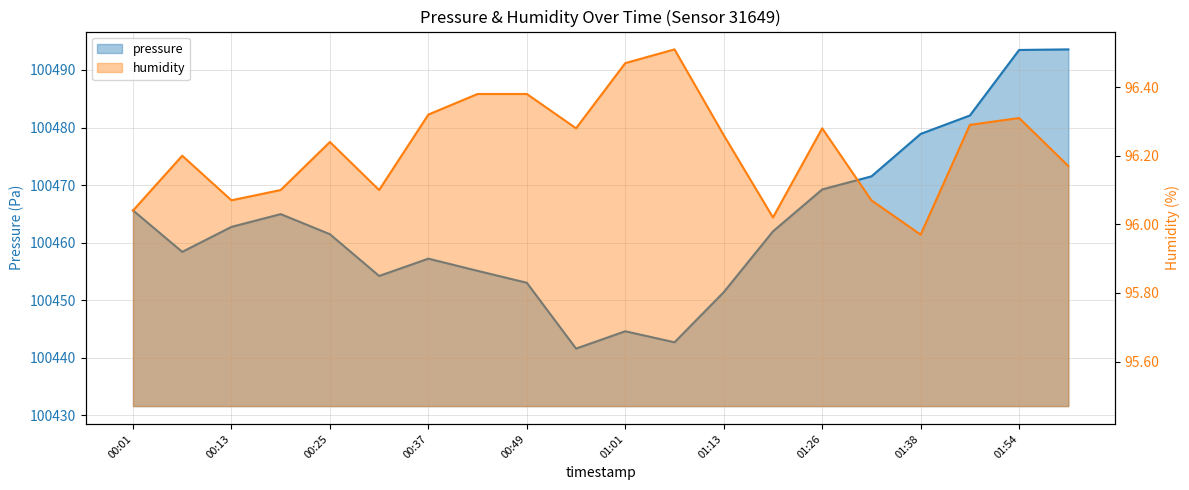

Which category has the highest value in the humidity series?

01:07